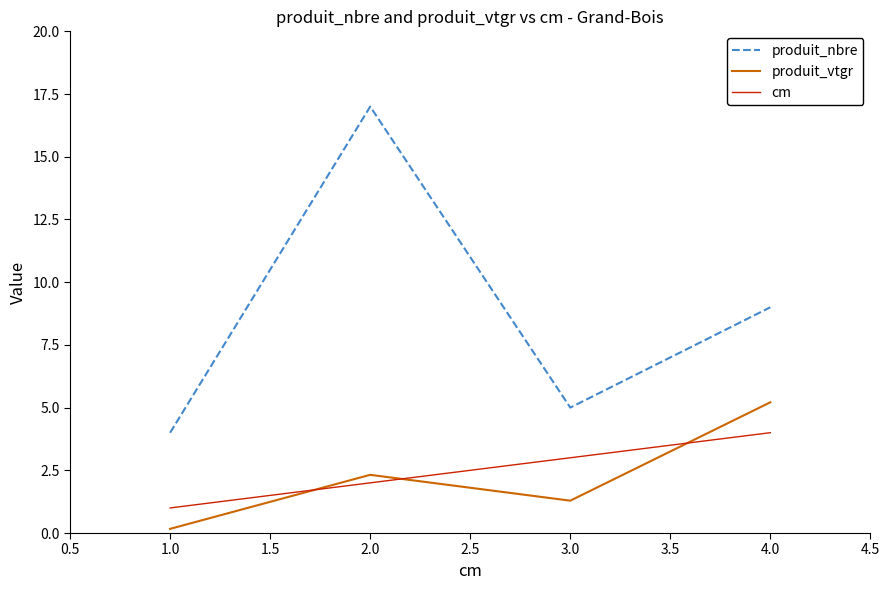

What is the total value across all series at 2.0?

21.3